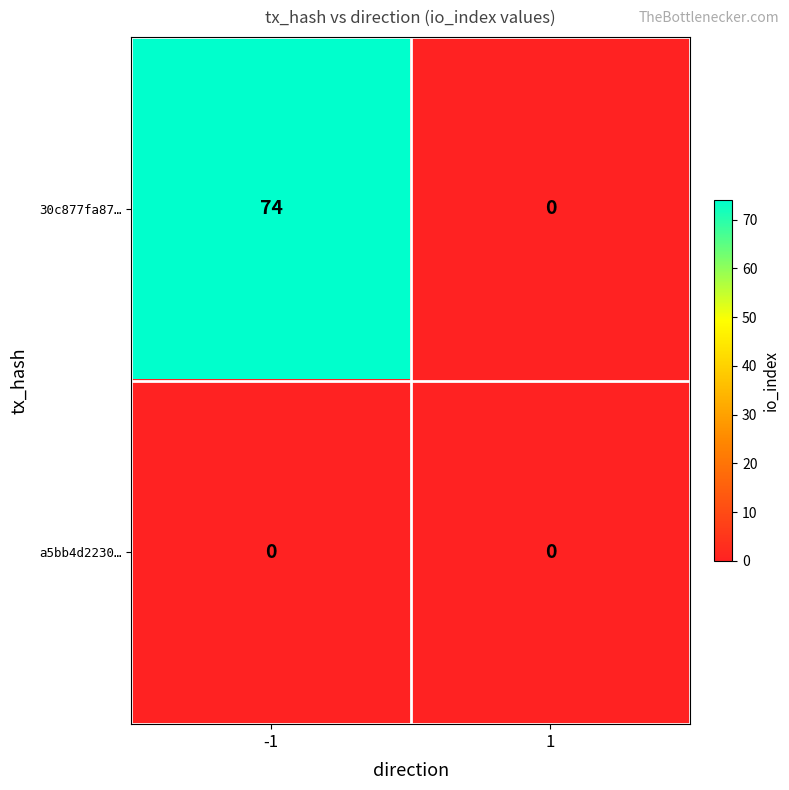

The 30c877fa87… series shows 22 at 1. True or false?

False